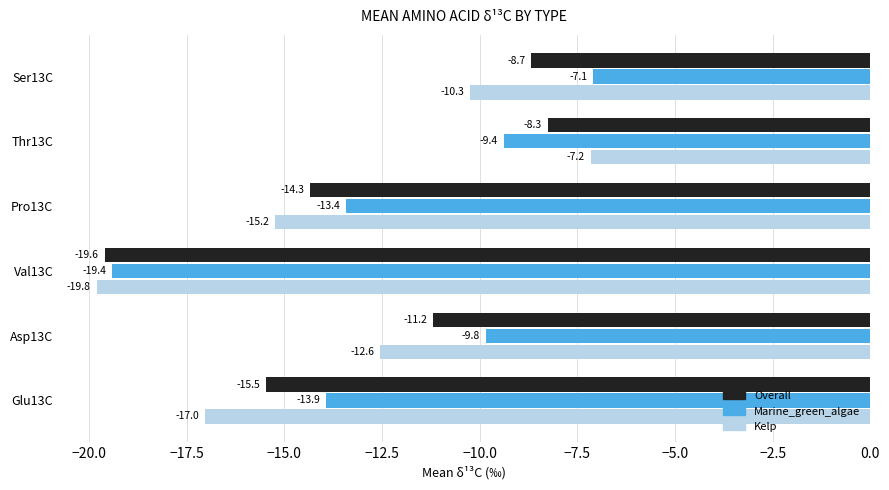

What is the sum of the Overall values at Pro13C and Thr13C?

-22.6